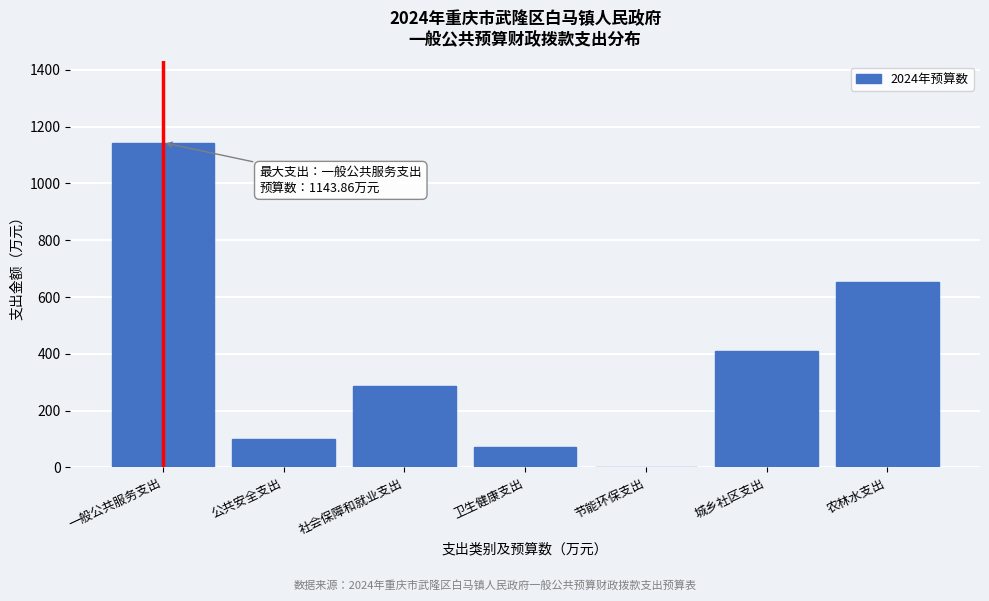

Reading right to left, extract all data points from this chart.

农林水支出=653.3	城乡社区支出=411.0	节能环保支出=1.4	卫生健康支出=72.3	社会保障和就业支出=285.7	公共安全支出=100.0	一般公共服务支出=1143.9